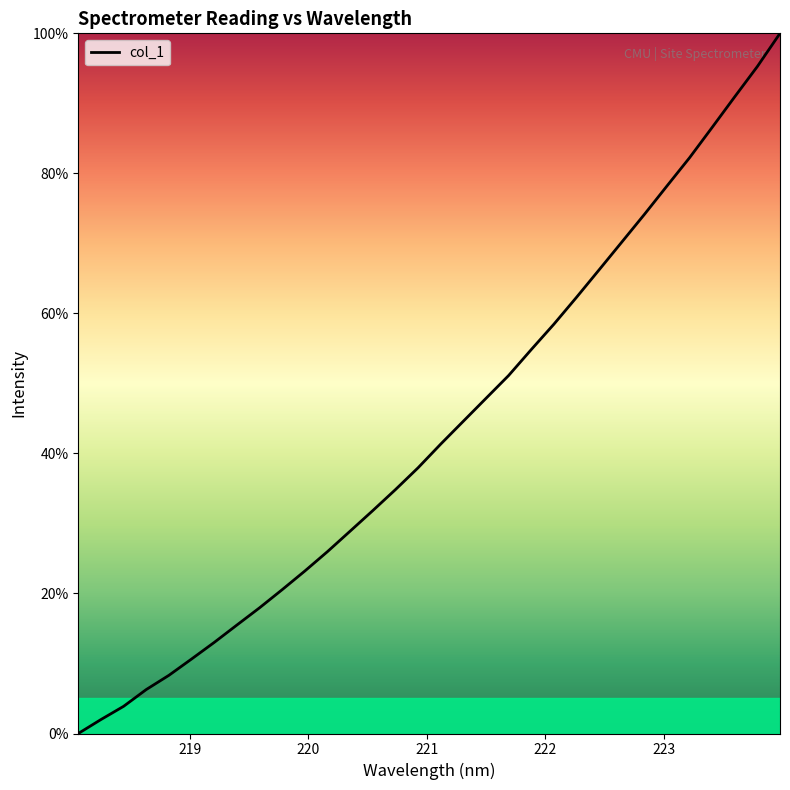

What is the difference between the maximum and minimum values?

100.0